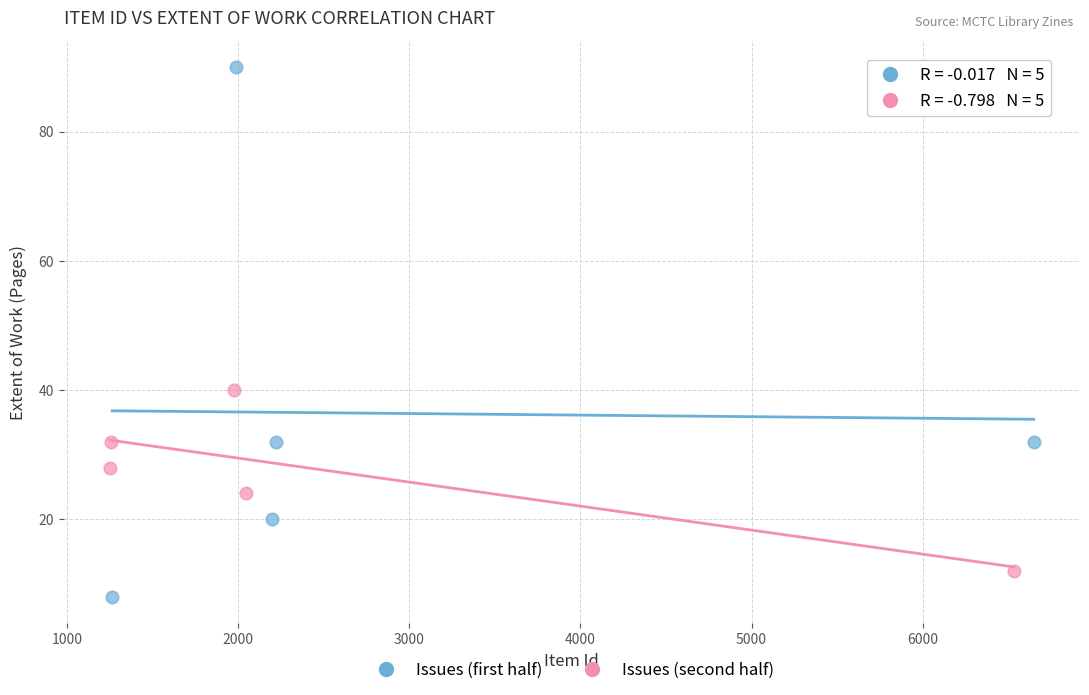

Which series has the widest spread of Y values?

Issues (first half)